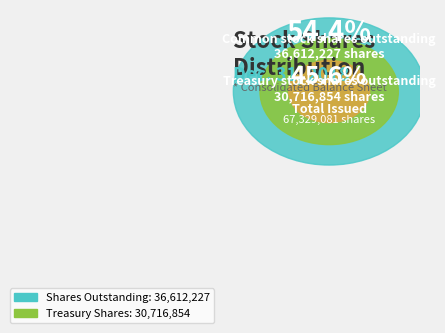

Which has a higher value, Treasury stock shares outstanding or Common stock shares outstanding?

Common stock shares outstanding